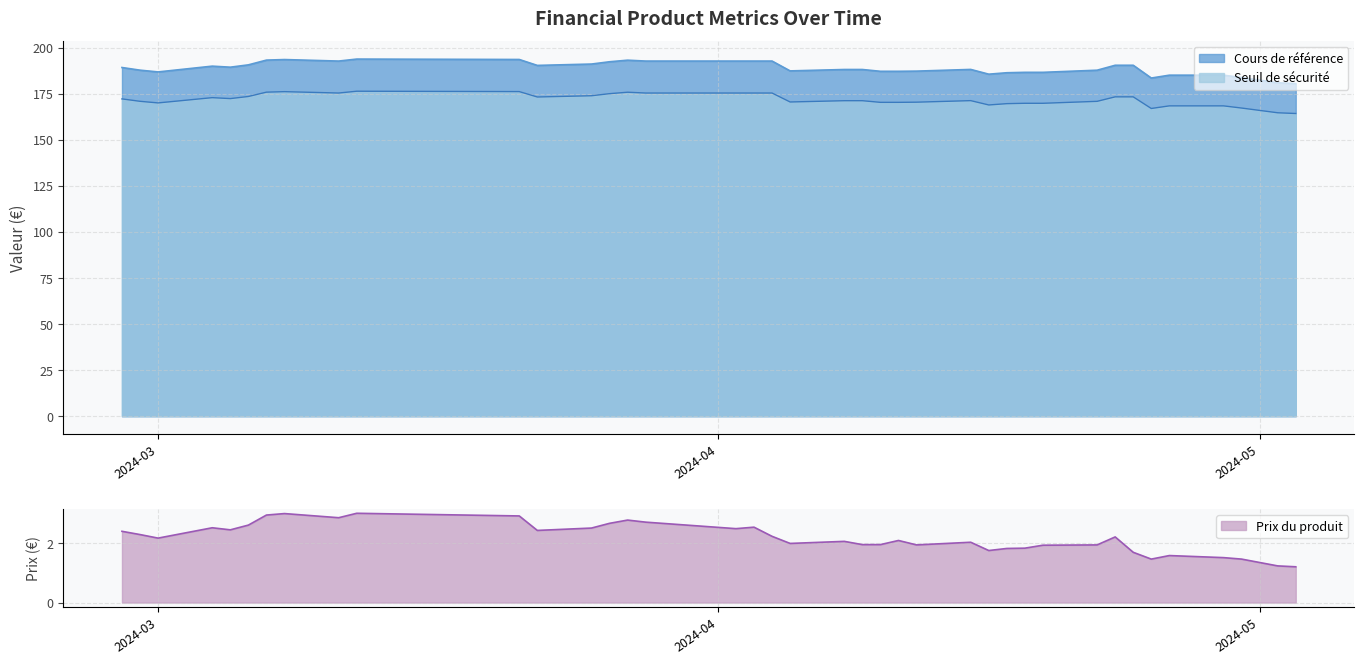

What is the difference between the second highest and minimum values in the Prix du produit series?

1.8